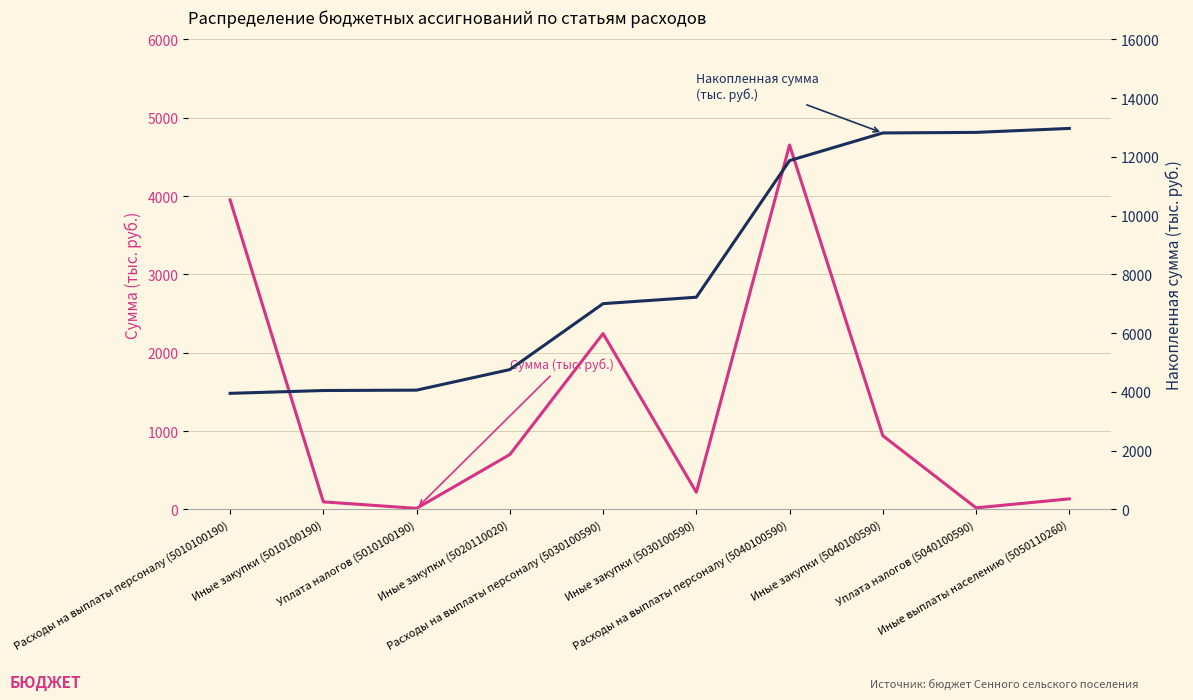

At which label does Накопленная сумма (тыс. руб.) reach its peak?

Иные выплаты населению (5050110260)